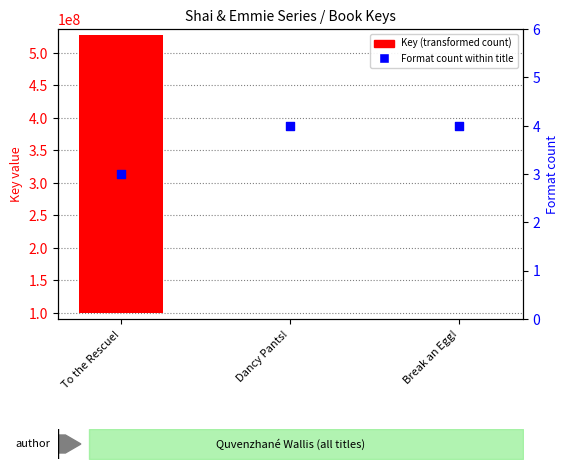

Which series contains the lowest Y value?

Format count within title